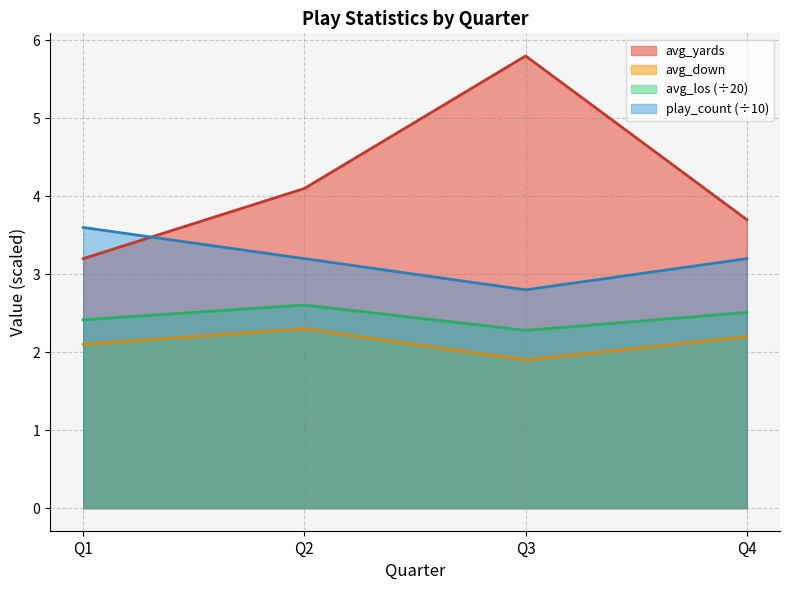

Reading left to right, extract all data points from this chart.

avg_yards: Q1=3.2	Q2=4.1	Q3=5.8	Q4=3.7
avg_los: Q1=2.4	Q2=2.6	Q3=2.3	Q4=2.5
avg_down: Q1=2.1	Q2=2.3	Q3=1.9	Q4=2.2
play_count: Q1=3.6	Q2=3.2	Q3=2.8	Q4=3.2